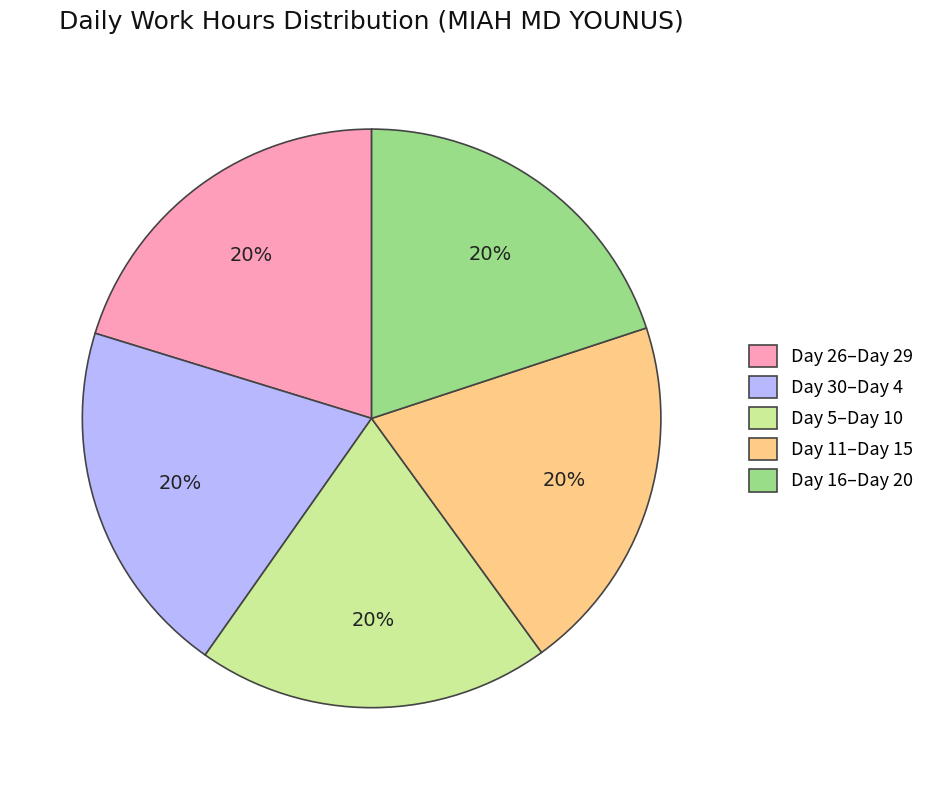

Combined, do Day 11–Day 15 and Day 16–Day 20 account for over 50%?

No